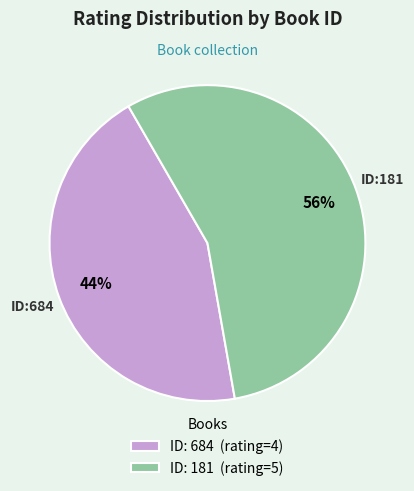

Is it true that ID: 181 (rating=5) is 56% of the pie?

True